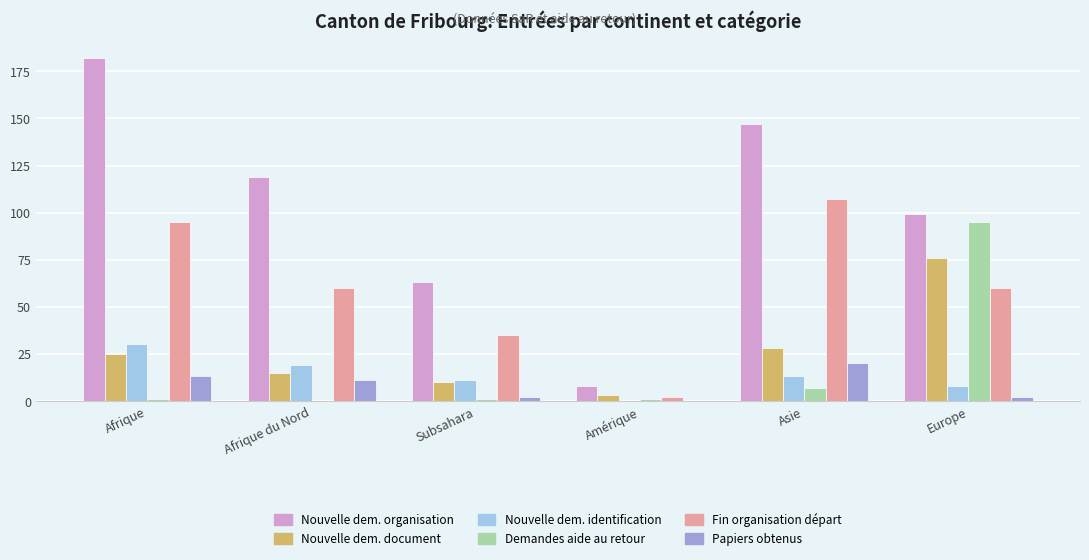

Is the value of Nouvelle dem. organisation at Europe greater than the value of Nouvelle dem. document at Amérique?

Yes